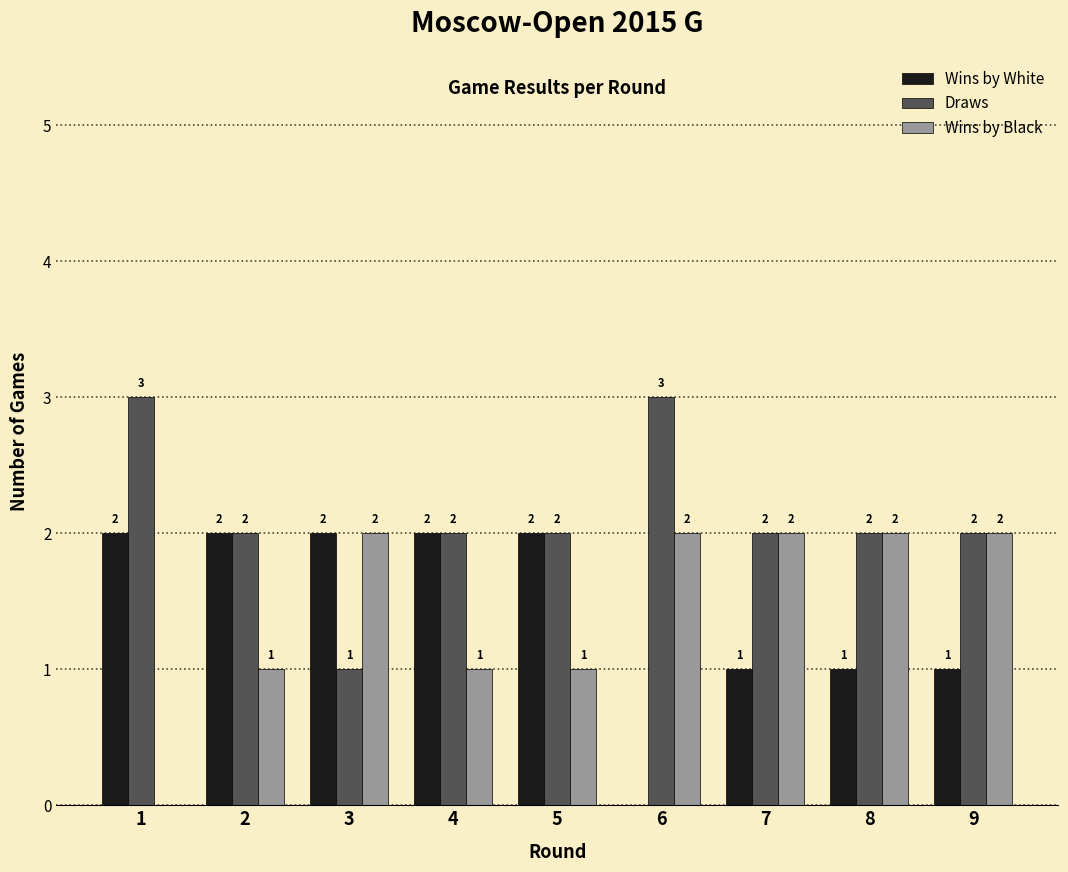

Reading right to left, list all the values displayed in this chart.

Wins by White: 9=1	8=1	7=1	6=0	5=2	4=2	3=2	2=2	1=2
Draws: 9=2	8=2	7=2	6=3	5=2	4=2	3=1	2=2	1=3
Wins by Black: 9=2	8=2	7=2	6=2	5=1	4=1	3=2	2=1	1=0